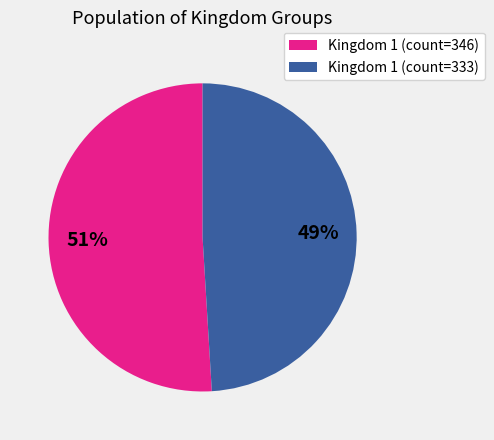

Is it true that Kingdom 1 (count=333) is 60% of the pie?

False